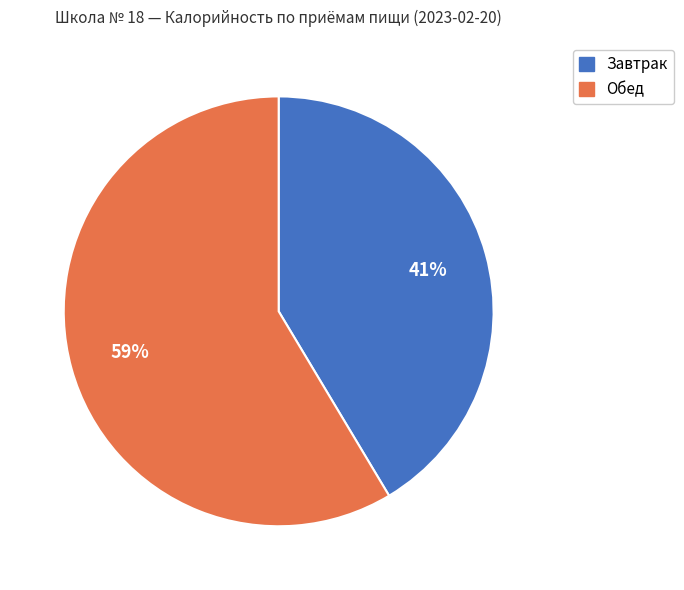

Count the number of slices in the pie.

2